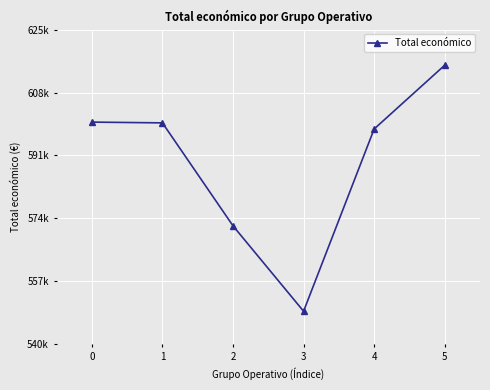

What is the sum of all values?

3534160